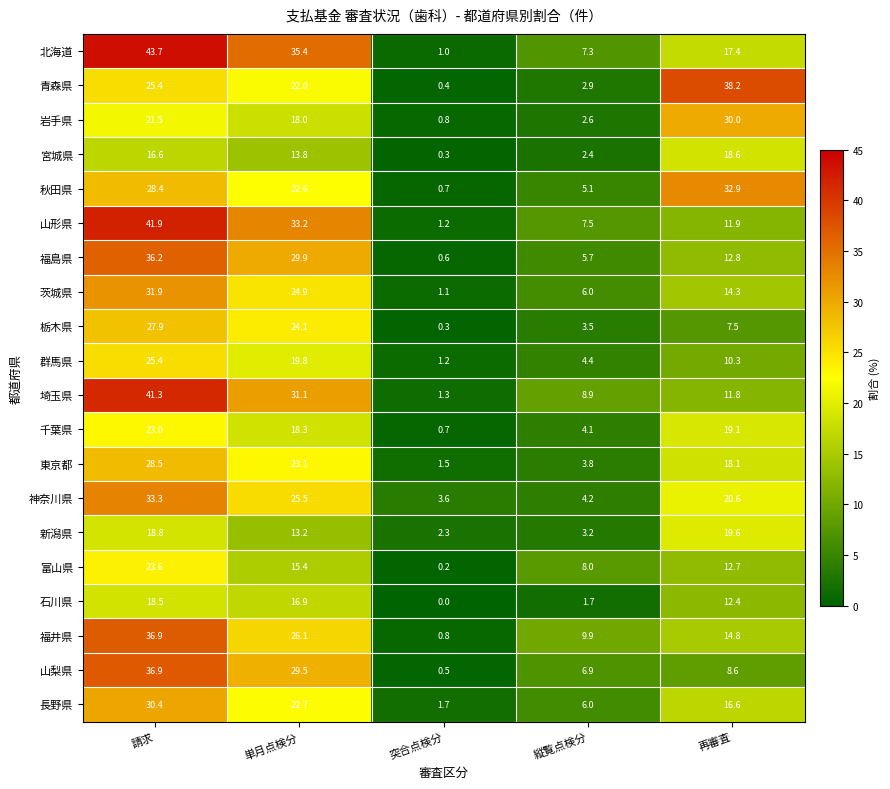

Which series has the widest spread of values?

北海道